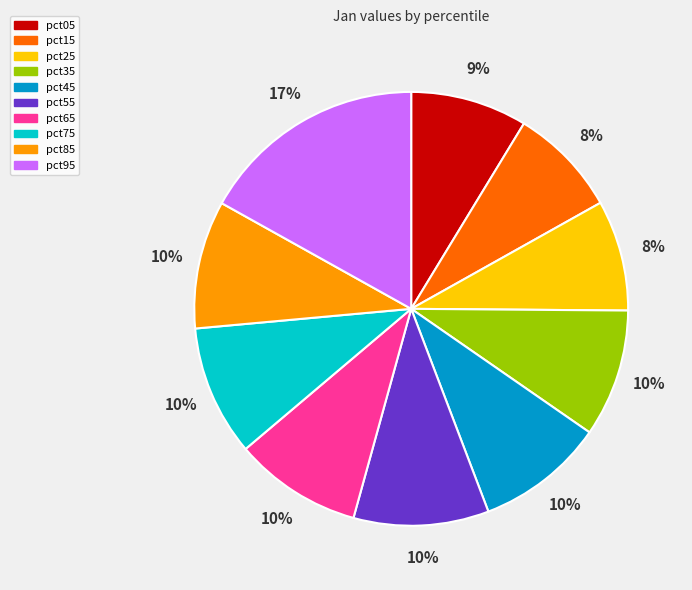

Does any single category account for the majority?

No